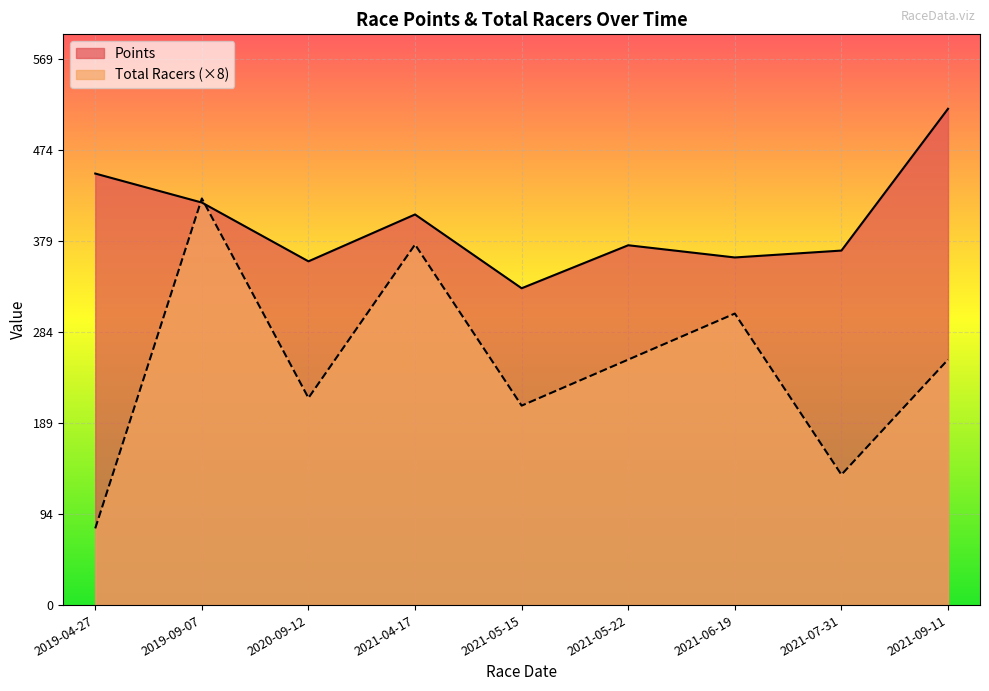

How many interior local peaks does the Total Racers series have?

3